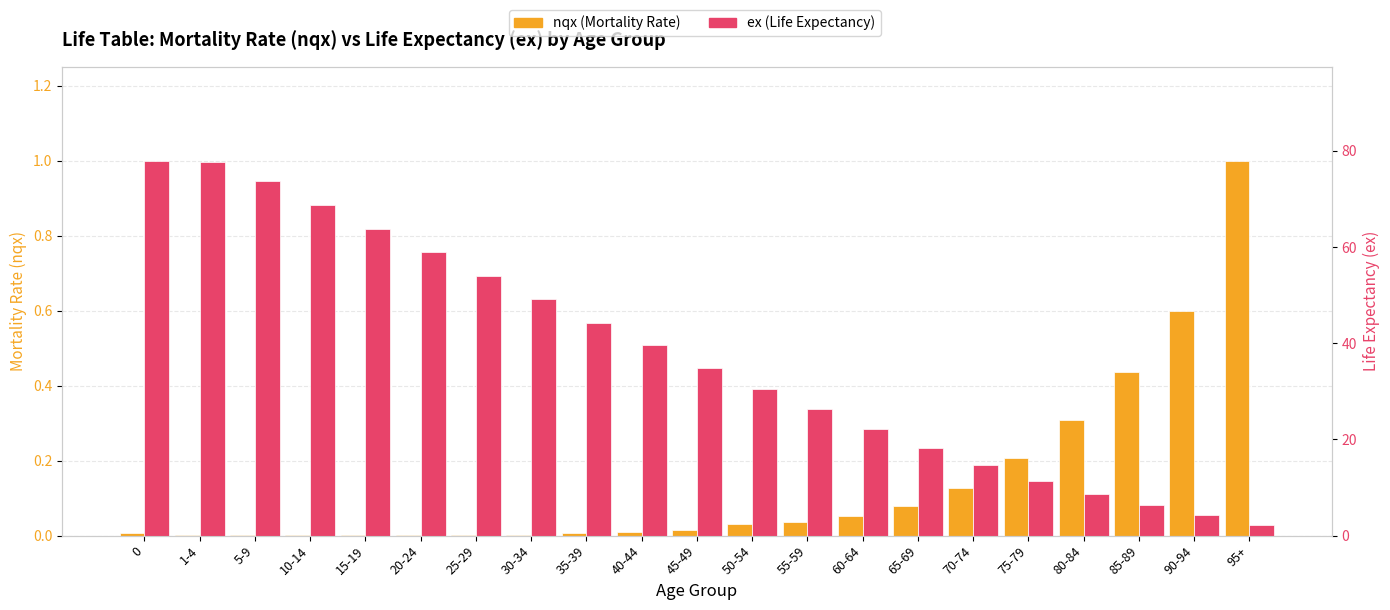

True or false: ex (Life Expectancy) has a value of 50.3 at 1-4.

False